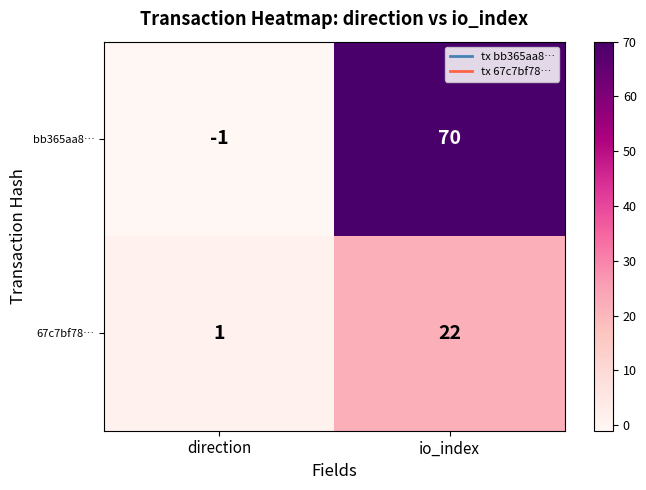

The value of bb365aa8… at direction is -1. True or false?

True